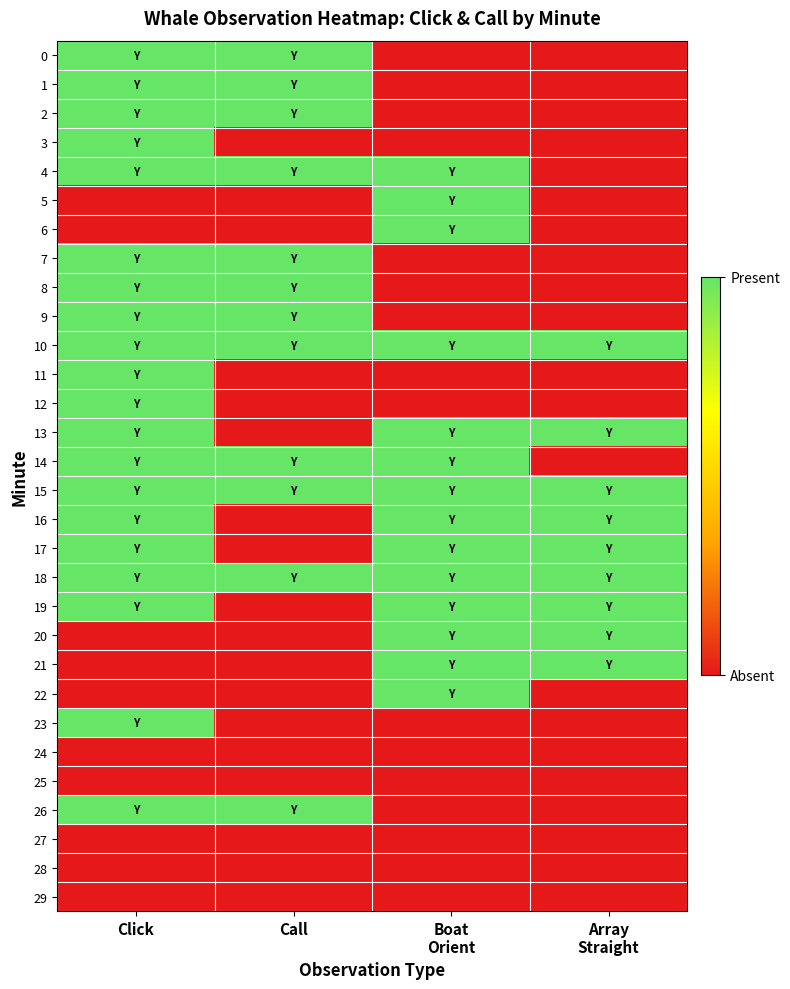

Reading left to right, what are all the values shown in this chart?

0: Click=1	Call=1	Boat
Orient=0	Array
Straight=0
1: Click=1	Call=1	Boat
Orient=0	Array
Straight=0
2: Click=1	Call=1	Boat
Orient=0	Array
Straight=0
3: Click=1	Call=0	Boat
Orient=0	Array
Straight=0
4: Click=1	Call=1	Boat
Orient=1	Array
Straight=0
5: Click=0	Call=0	Boat
Orient=1	Array
Straight=0
6: Click=0	Call=0	Boat
Orient=1	Array
Straight=0
7: Click=1	Call=1	Boat
Orient=0	Array
Straight=0
8: Click=1	Call=1	Boat
Orient=0	Array
Straight=0
9: Click=1	Call=1	Boat
Orient=0	Array
Straight=0
10: Click=1	Call=1	Boat
Orient=1	Array
Straight=1
11: Click=1	Call=0	Boat
Orient=0	Array
Straight=0
12: Click=1	Call=0	Boat
Orient=0	Array
Straight=0
13: Click=1	Call=0	Boat
Orient=1	Array
Straight=1
14: Click=1	Call=1	Boat
Orient=1	Array
Straight=0
15: Click=1	Call=1	Boat
Orient=1	Array
Straight=1
16: Click=1	Call=0	Boat
Orient=1	Array
Straight=1
17: Click=1	Call=0	Boat
Orient=1	Array
Straight=1
18: Click=1	Call=1	Boat
Orient=1	Array
Straight=1
19: Click=1	Call=0	Boat
Orient=1	Array
Straight=1
20: Click=0	Call=0	Boat
Orient=1	Array
Straight=1
21: Click=0	Call=0	Boat
Orient=1	Array
Straight=1
22: Click=0	Call=0	Boat
Orient=1	Array
Straight=0
23: Click=1	Call=0	Boat
Orient=0	Array
Straight=0
24: Click=0	Call=0	Boat
Orient=0	Array
Straight=0
25: Click=0	Call=0	Boat
Orient=0	Array
Straight=0
26: Click=1	Call=1	Boat
Orient=0	Array
Straight=0
27: Click=0	Call=0	Boat
Orient=0	Array
Straight=0
28: Click=0	Call=0	Boat
Orient=0	Array
Straight=0
29: Click=0	Call=0	Boat
Orient=0	Array
Straight=0